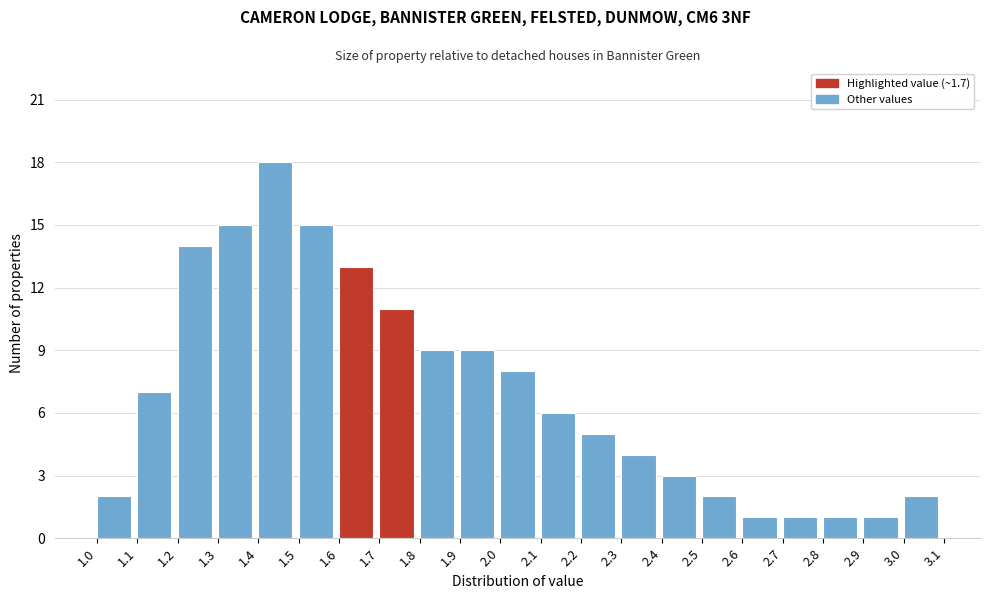

Reading left to right, transcribe this chart: for each bar, give the range it covers on the x-axis and its height. The values are not printed on the chart, so give them approximately, as read against the axis.

1.0 to 1.1: 2
1.1 to 1.2: 7
1.2 to 1.3: 14
1.3 to 1.4: 15
1.4 to 1.5: 18
1.5 to 1.6: 15
1.6 to 1.7: 13
1.7 to 1.8: 11
1.8 to 1.9: 9
1.9 to 2.0: 9
2.0 to 2.1: 8
2.1 to 2.2: 6
2.2 to 2.3: 5
2.3 to 2.4: 4
2.4 to 2.5: 3
2.5 to 2.6: 2
2.6 to 2.7: 1
2.7 to 2.8: 1
2.8 to 2.9: 1
2.9 to 3.0: 1
3.0 to 3.1: 2